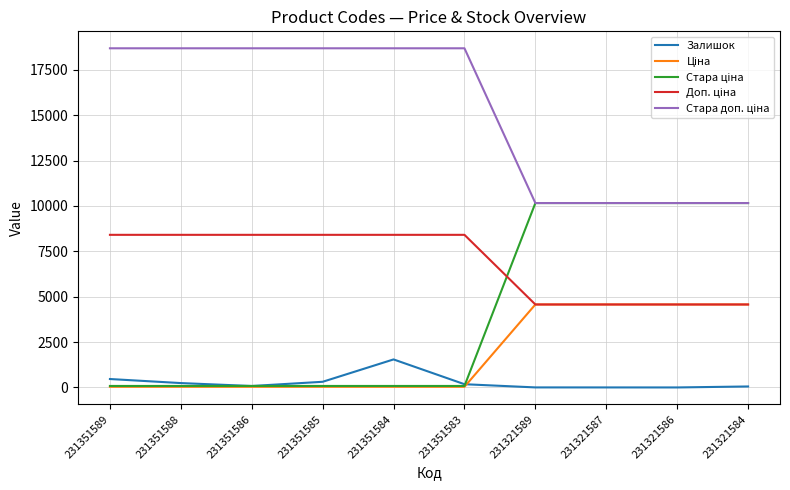

What is the maximum value for Залишок?

1545.0